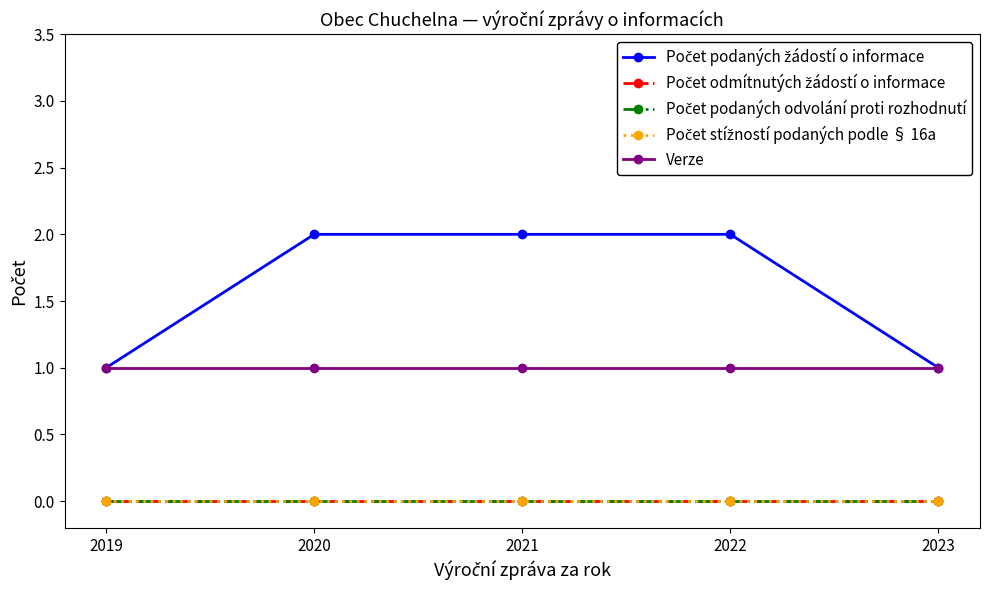

Does the chart have visible grid lines?

No